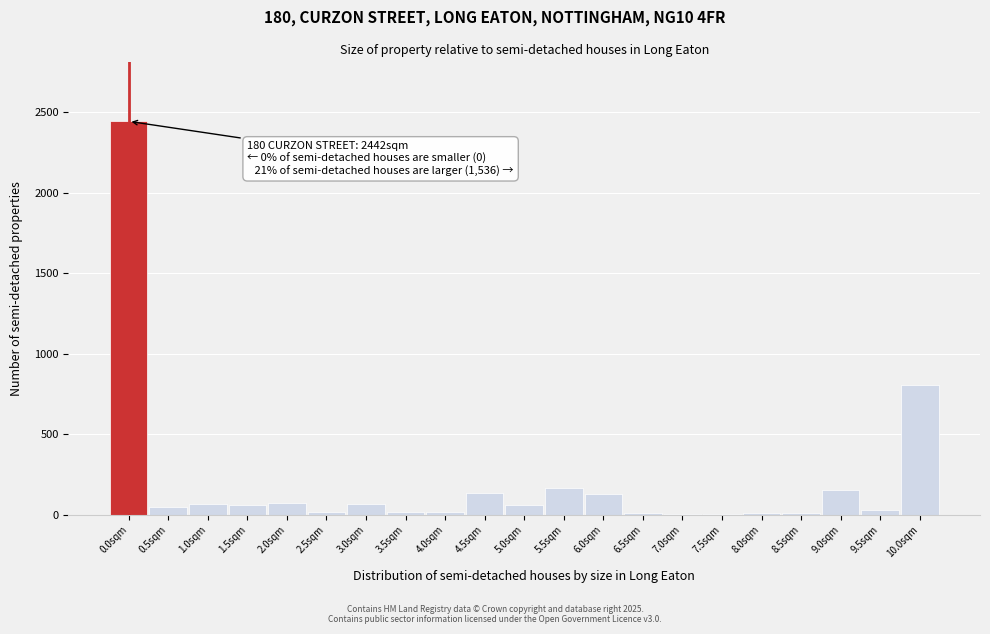

What is the ratio of the value at 3.0sqm to the value at 1.0sqm?

1.0